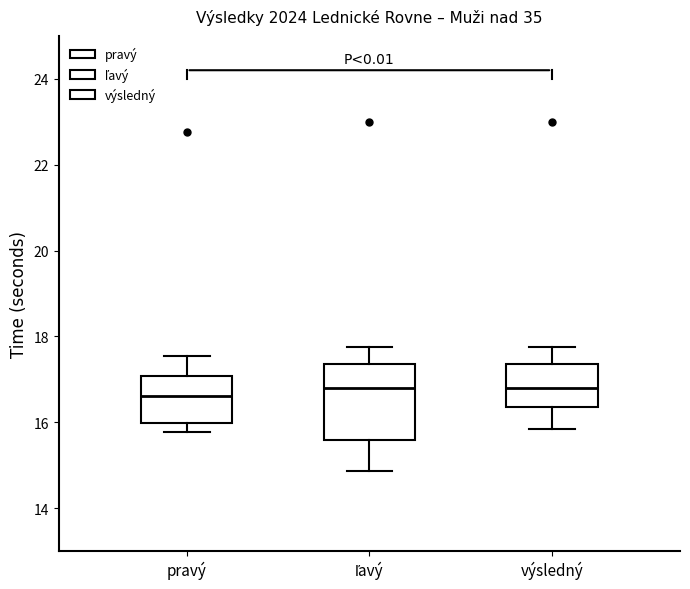

Where is the lower edge of the box for výsledný on the y-axis? The values are not printed on the chart, so give them approximately, as read against the axis.

16.4